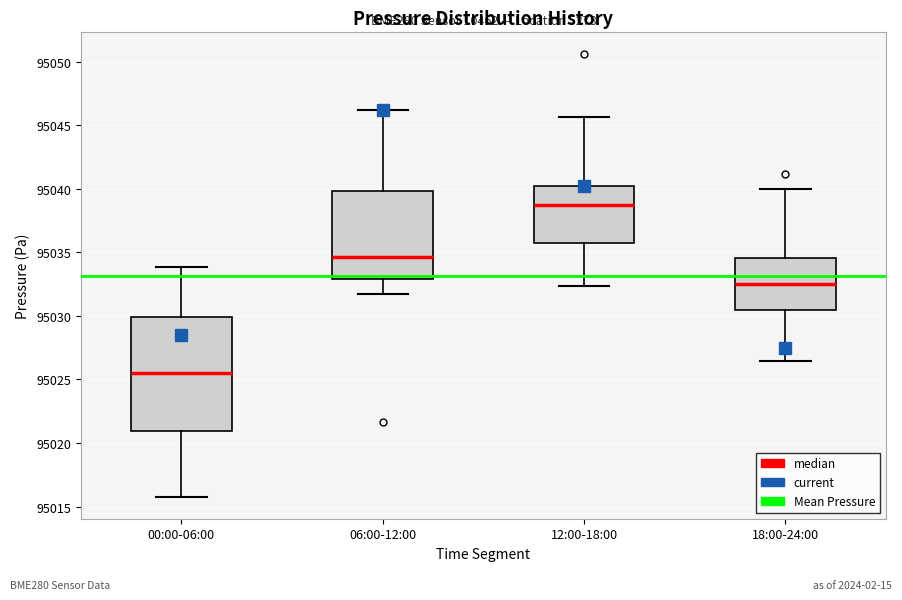

Which box has the lowest median line?

00:00-06:00